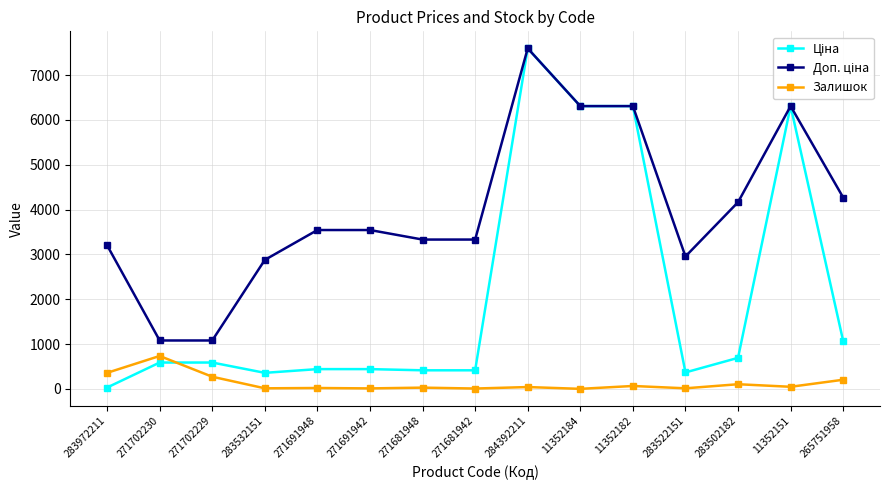

What is the maximum value shown in the chart?

7596.5